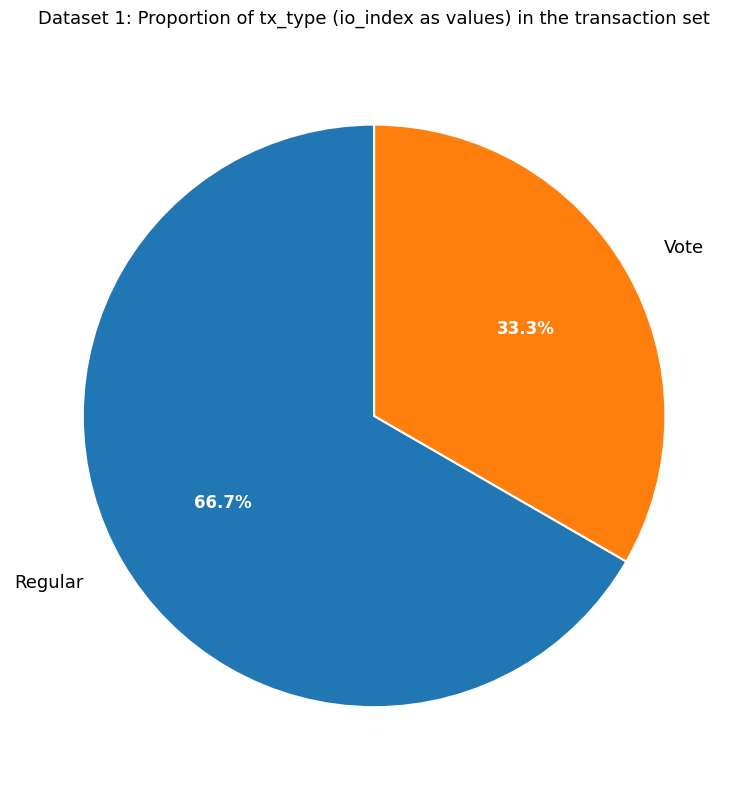

Rank the categories by value from lowest to highest.

Vote, Regular